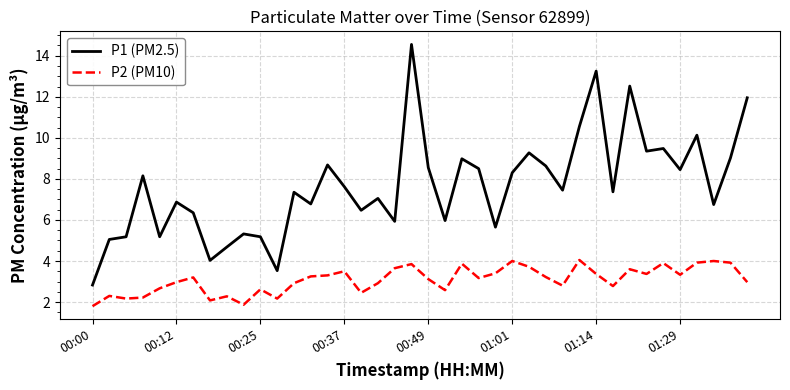

Which series has the largest range (max minus min)?

P1 (PM2.5)